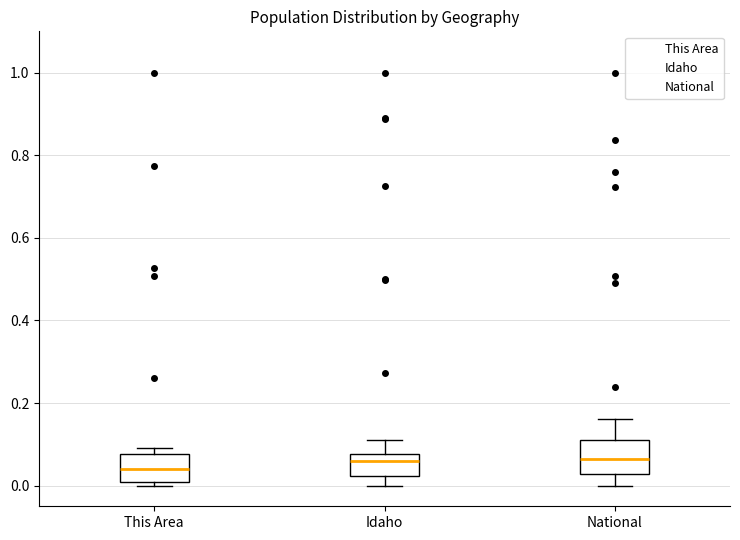

Where is the lower edge of the box for Idaho on the y-axis? The values are not printed on the chart, so give them approximately, as read against the axis.

0.02